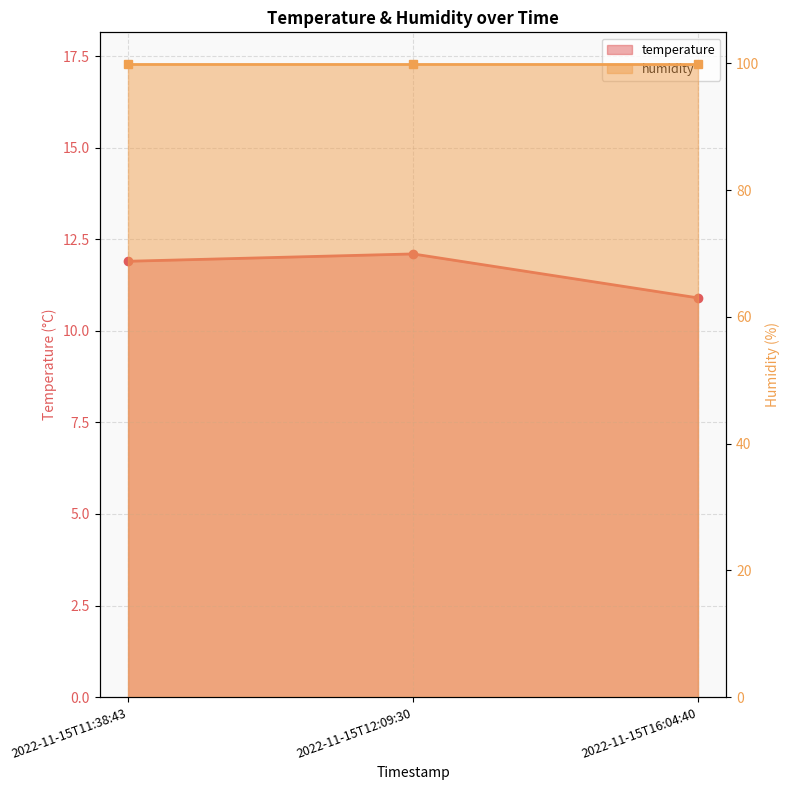

Which category has the lowest value across all series?

2022-11-15T16:04:40